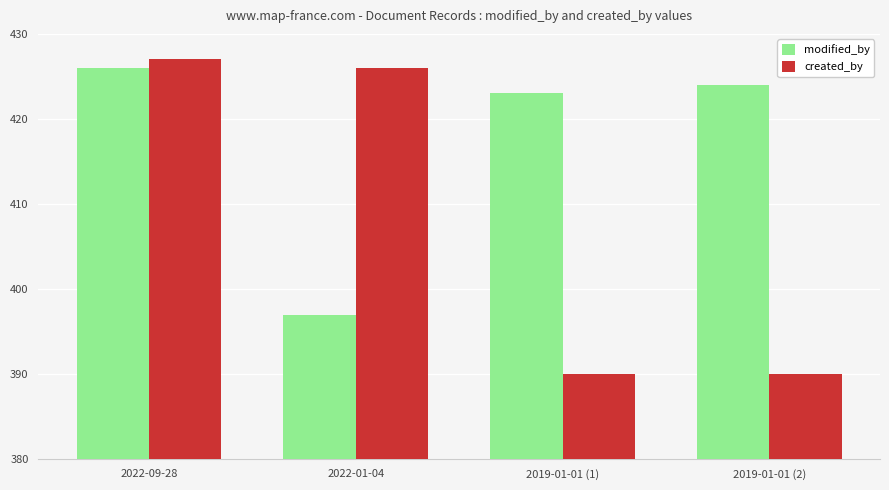

Between 2022-09-28 and 2019-01-01 (1), which series saw the biggest shift?

created_by